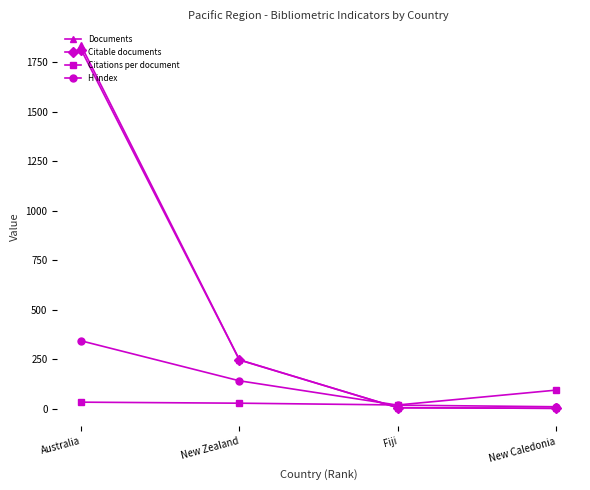

The Documents series shows 246.0 at New Zealand. True or false?

True